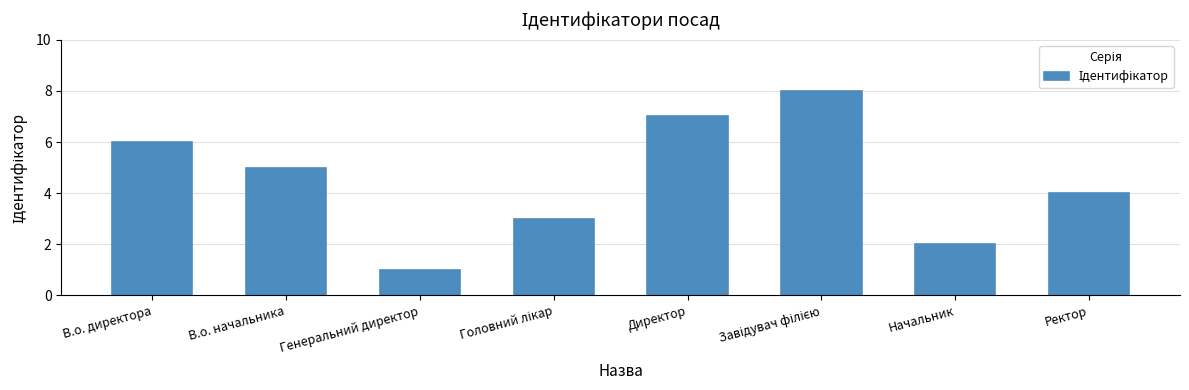

What is the sum of the values at Генеральний директор and Директор?

8